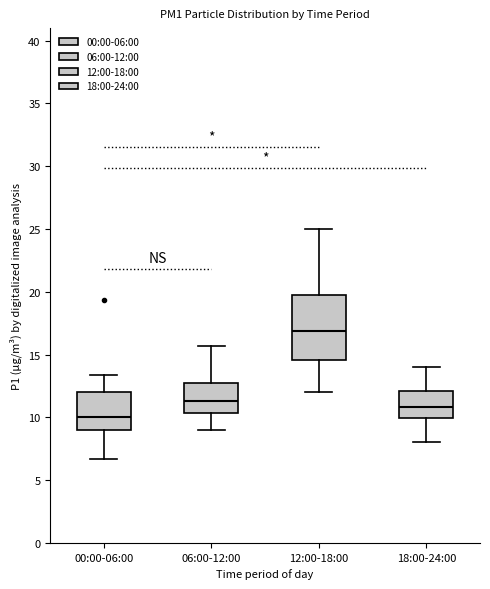

Where does the median line of the box for 18:00-24:00 sit on the y-axis? The values are not printed on the chart, so give them approximately, as read against the axis.

11.0